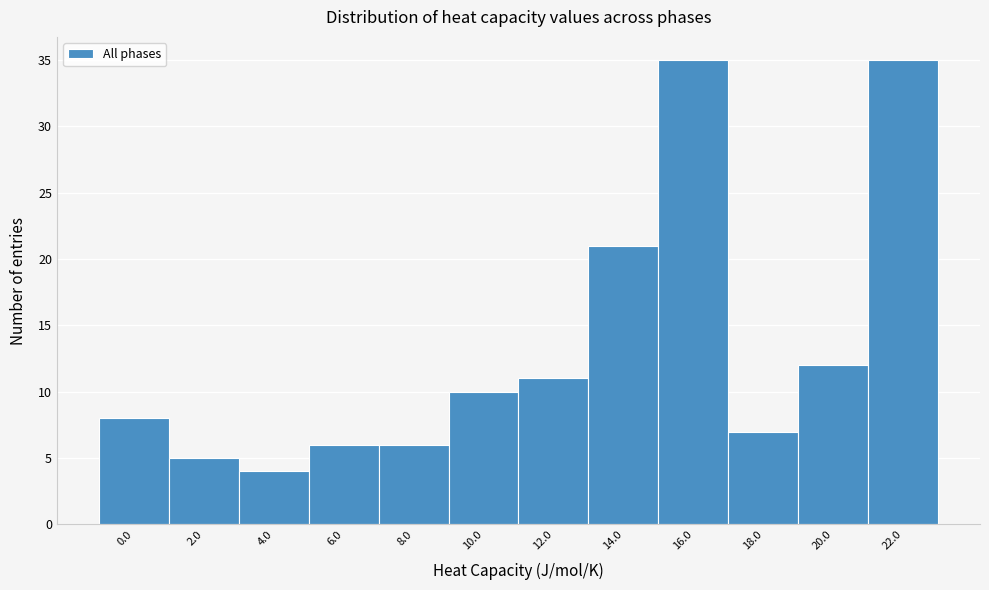

Reading left to right, what are all the values shown in this chart?

8	5	4	6	6	10	11	21	35	7	12	35